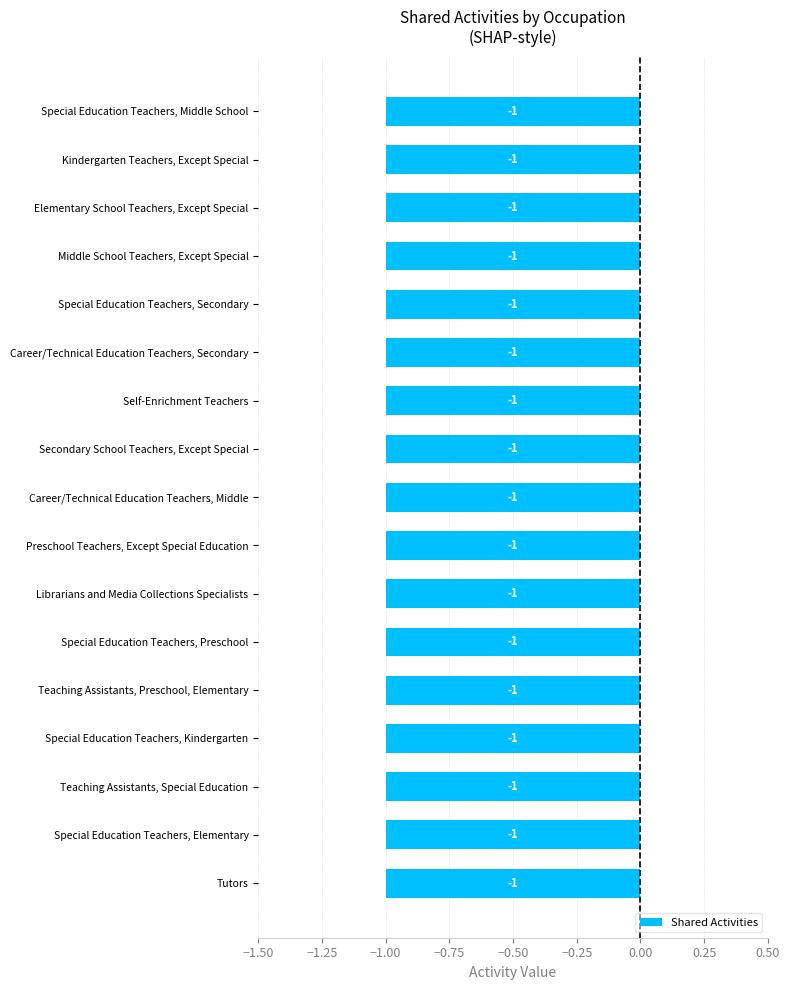

What is the label of the 10th bar from the left?

Secondary School Teachers, Except Special